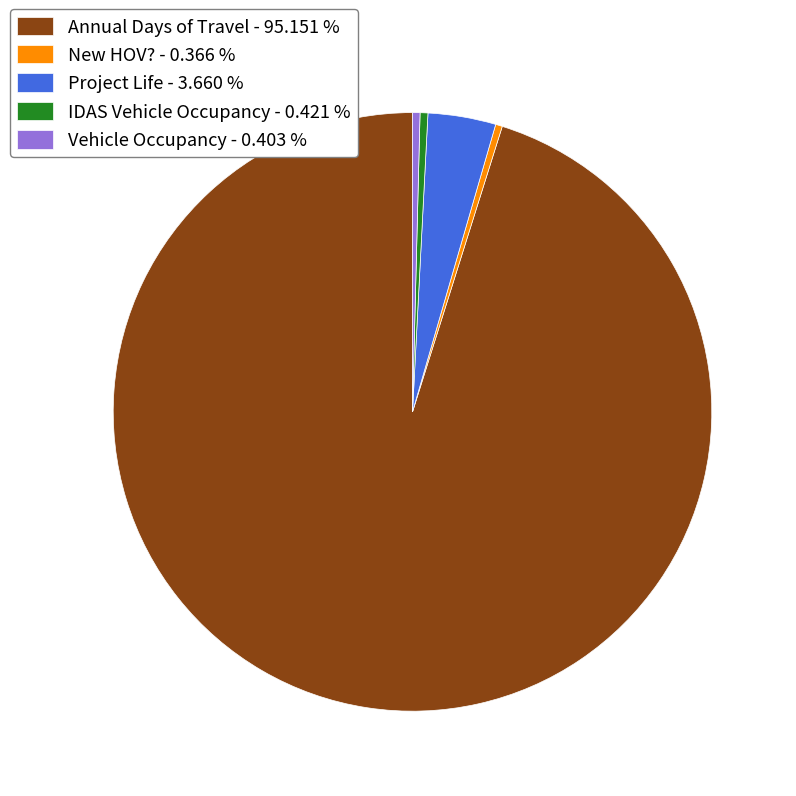

How many segments does this pie chart have?

5